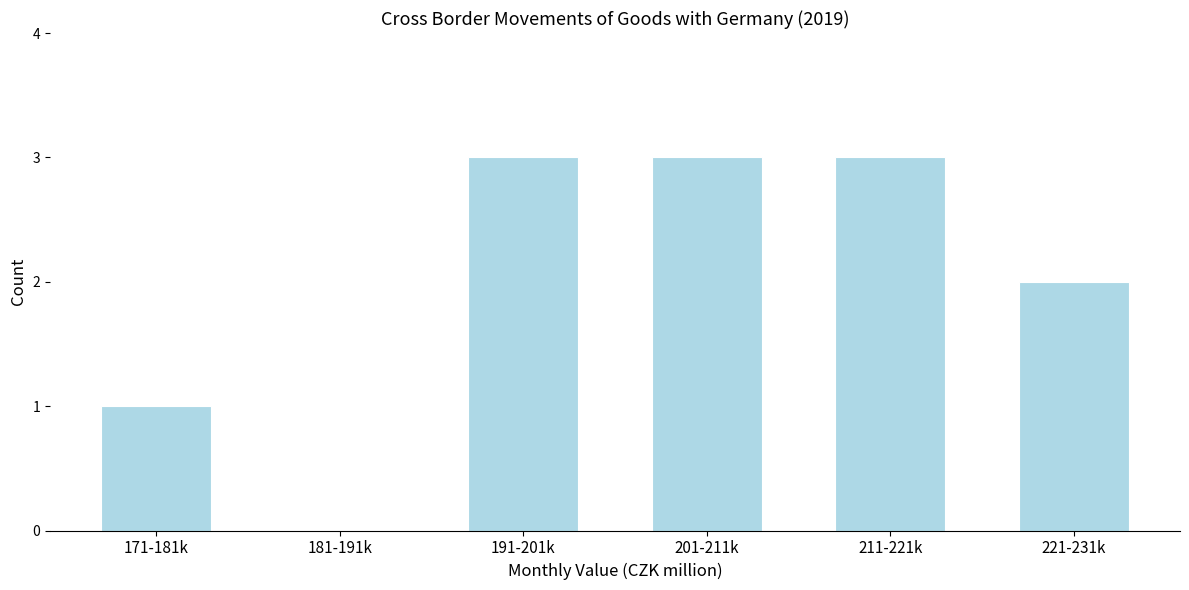

Reading left to right, what are all the values shown in this chart?

171-181k=1	181-191k=0	191-201k=3	201-211k=3	211-221k=3	221-231k=2